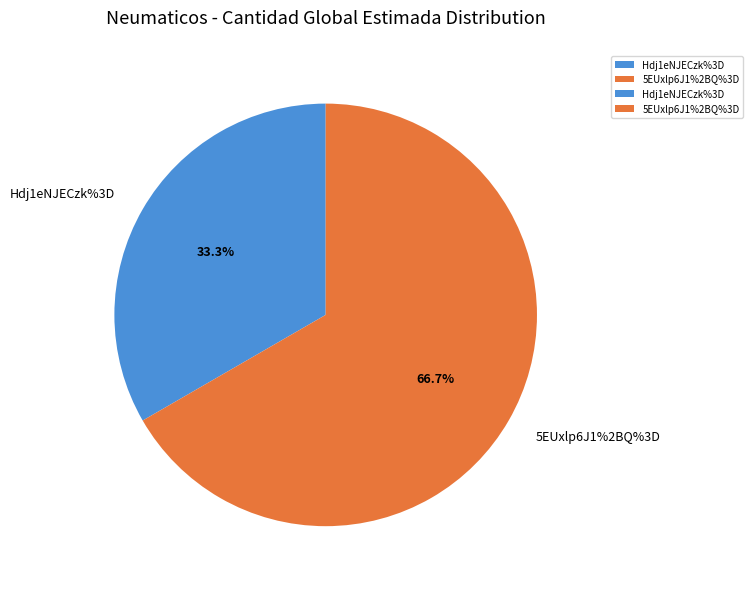

Combined, do 5EUxlp6J1%2BQ%3D and Hdj1eNJECzk%3D account for over 50%?

Yes